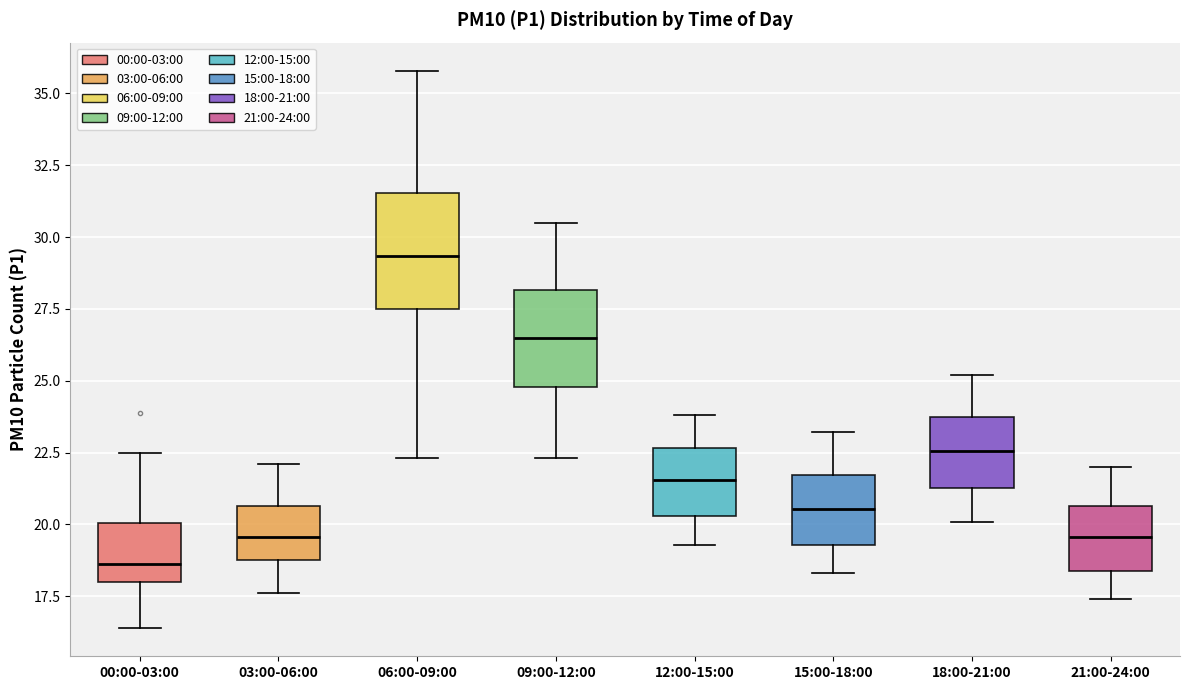

Reading left to right, read every box against the y-axis: the position of its median line, the range the box covers, and the ends of its whiskers. The values are not printed on the chart, so give them approximately, as read against the axis.

00:00-03:00: median 18.5, box 18.0 to 20.0, whiskers 16.5 to 22.5
03:00-06:00: median 19.5, box 19.0 to 20.5, whiskers 17.5 to 22.0
06:00-09:00: median 29.5, box 27.5 to 31.5, whiskers 22.5 to 36.0
09:00-12:00: median 26.5, box 25.0 to 28.0, whiskers 22.5 to 30.5
12:00-15:00: median 21.5, box 20.5 to 22.5, whiskers 19.5 to 24.0
15:00-18:00: median 20.5, box 19.5 to 21.5, whiskers 18.5 to 23.0
18:00-21:00: median 22.5, box 21.5 to 23.5, whiskers 20.0 to 25.0
21:00-24:00: median 19.5, box 18.5 to 20.5, whiskers 17.5 to 22.0